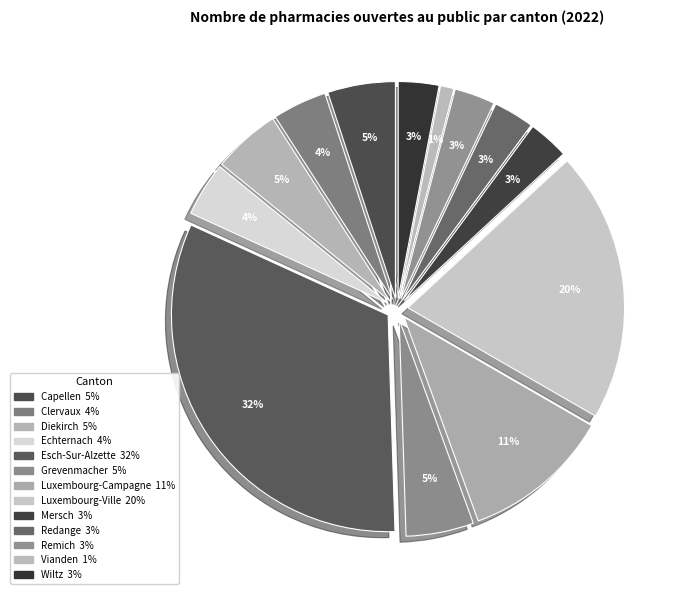

To the nearest percent, what percentage of the pie is Remich?

3%